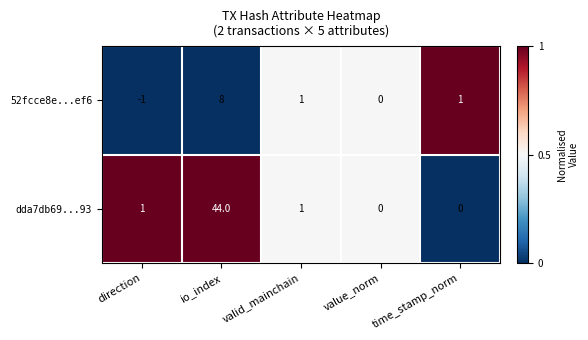

What is the difference between the highest and lowest values at io_index?

36